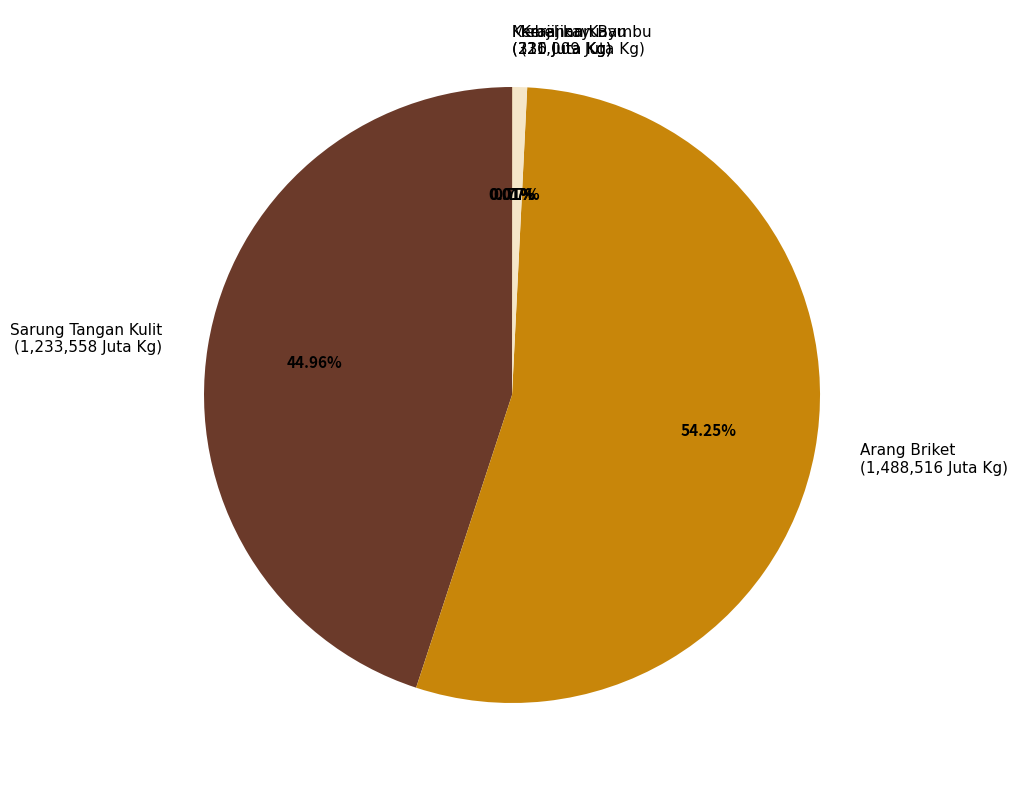

Is there any slice that represents more than half of the pie?

Yes